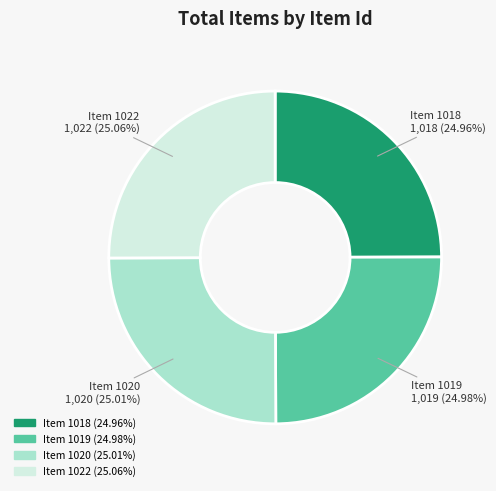

What percentage is the Item 1022 slice, to the nearest percent?

25%